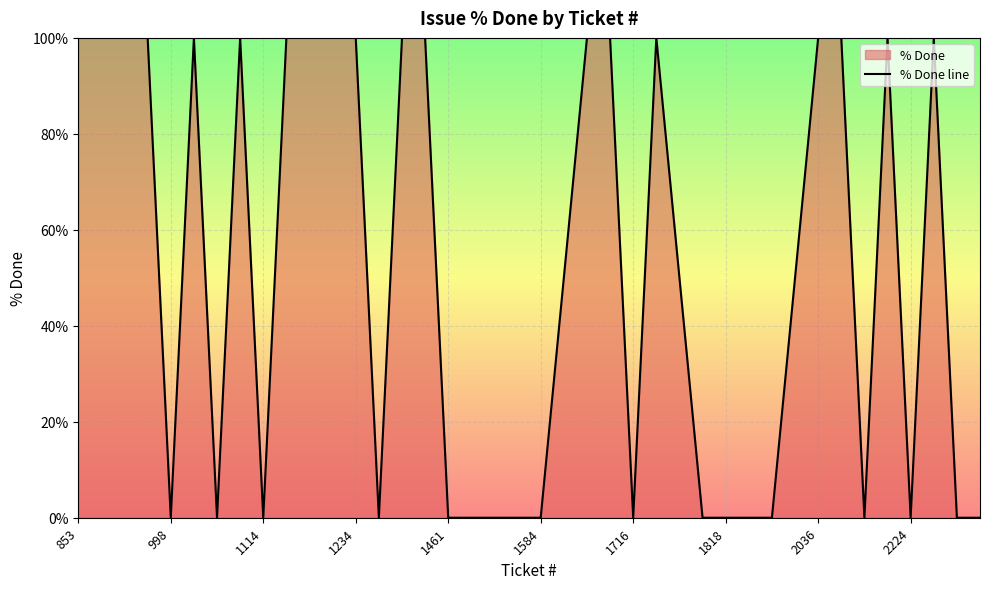

True or false: the data has more than 0 interior local peaks.

True